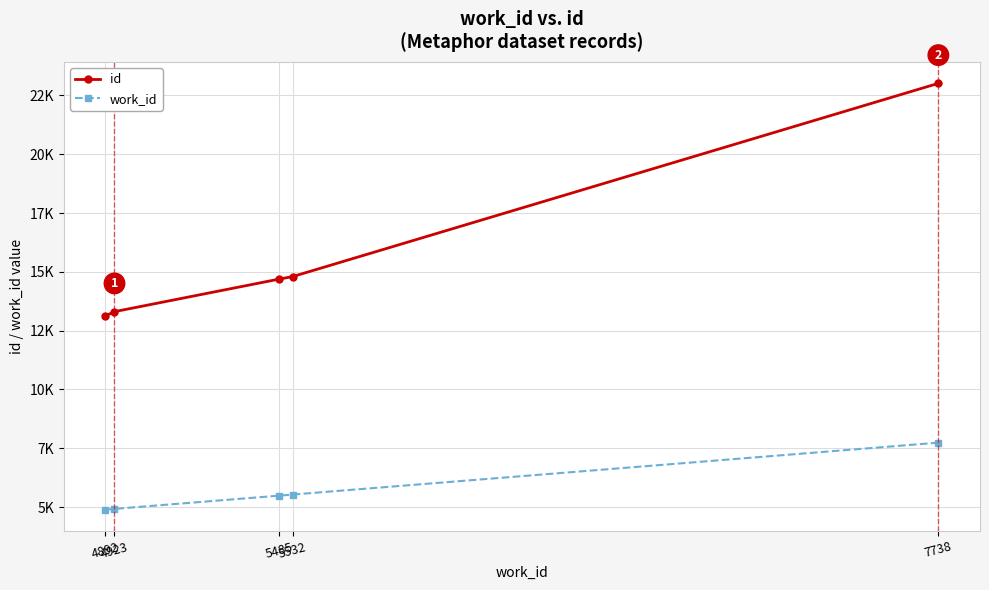

True or false: id and work_id cross at least once.

False